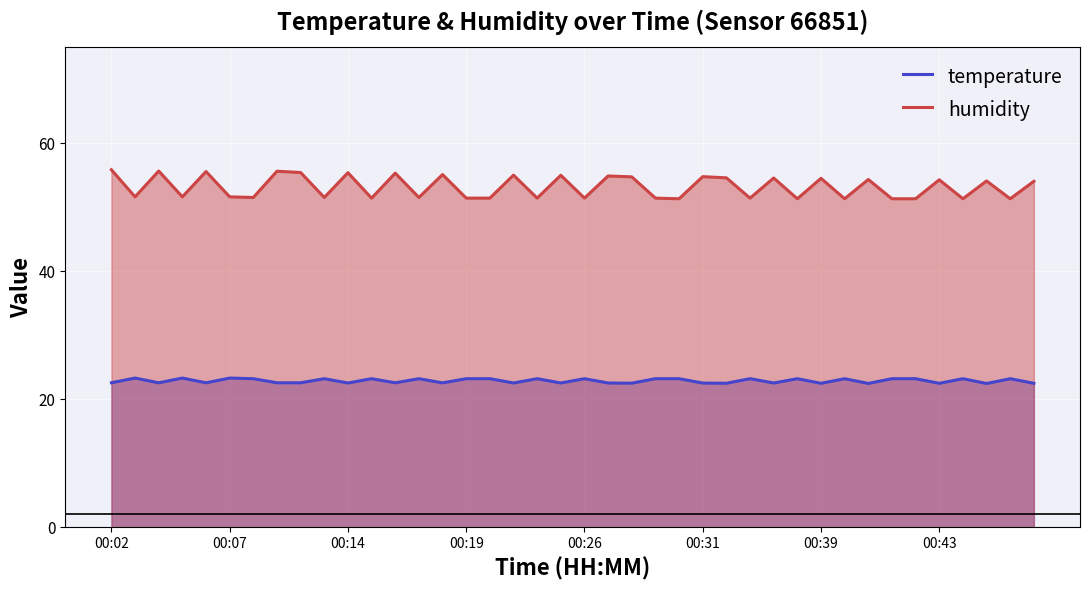

Which series has the largest total across all categories?

humidity